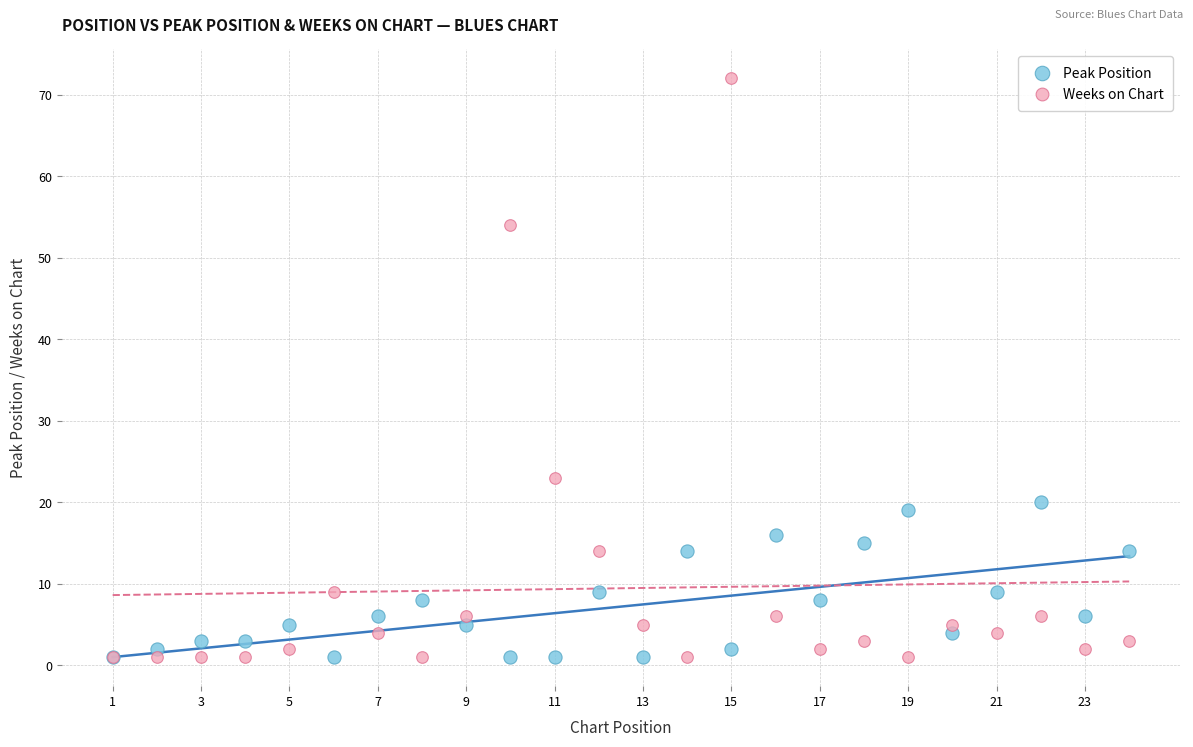

In the Weeks on Chart series, what Y value is closest to 36?

23